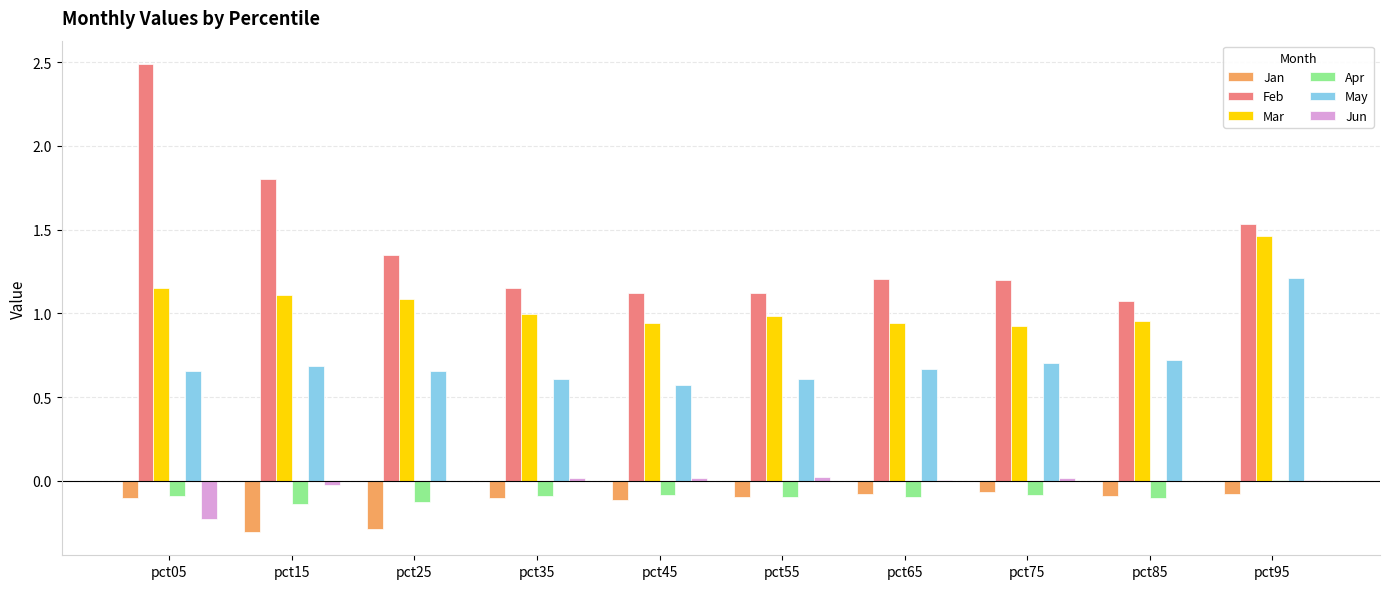

Which series has the largest range (max minus min)?

Feb